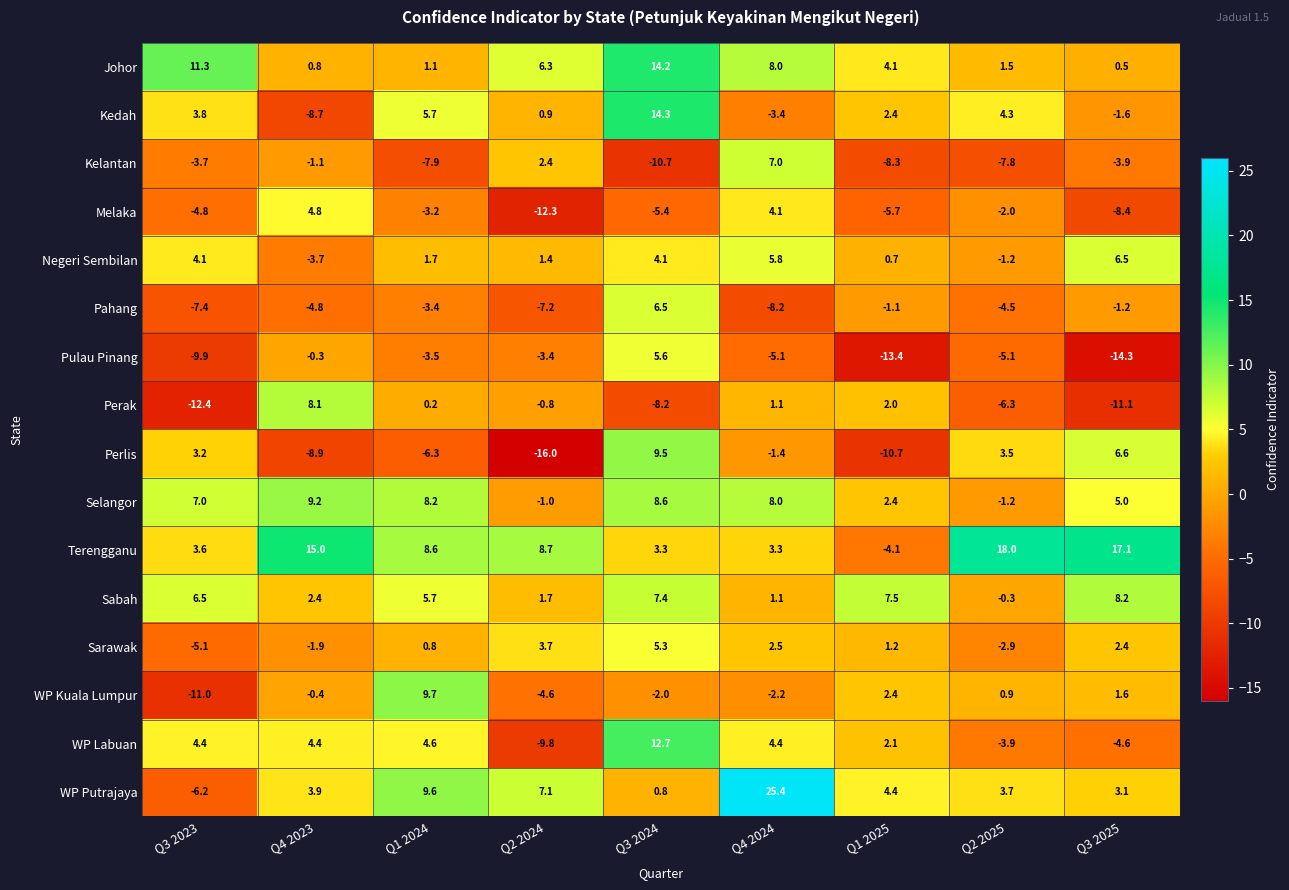

Where is Johor nearest to the value 7?

Q2 2024